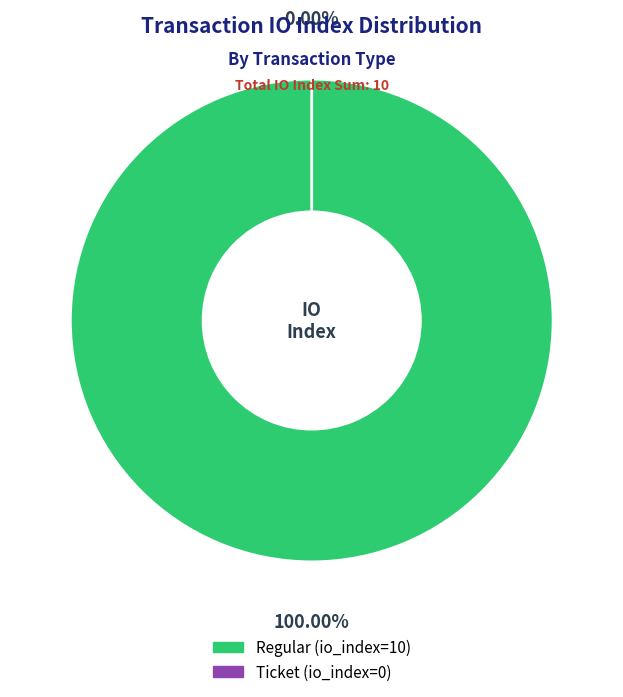

How many segments does this pie chart have?

2